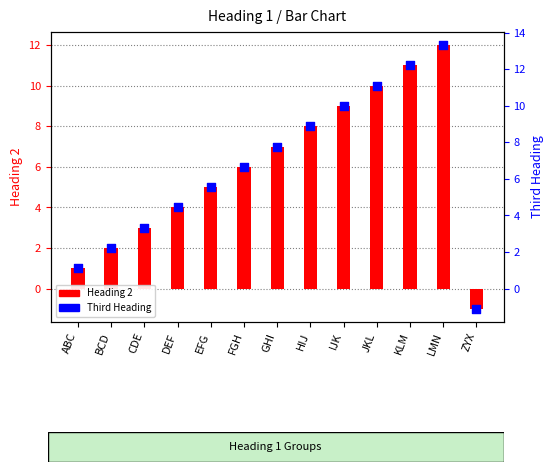

Is the value of Third Heading at KLM greater than the value of Heading 2 at DEF?

Yes